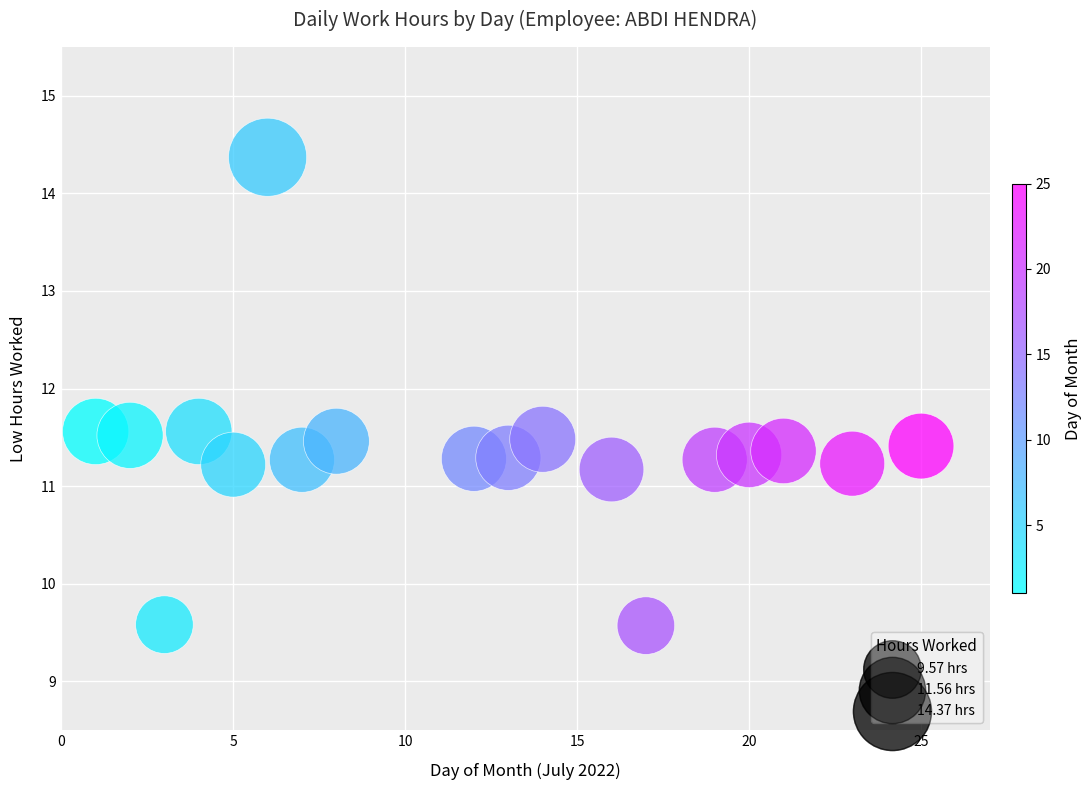

What is the range of X values (max minus min)?

24.0